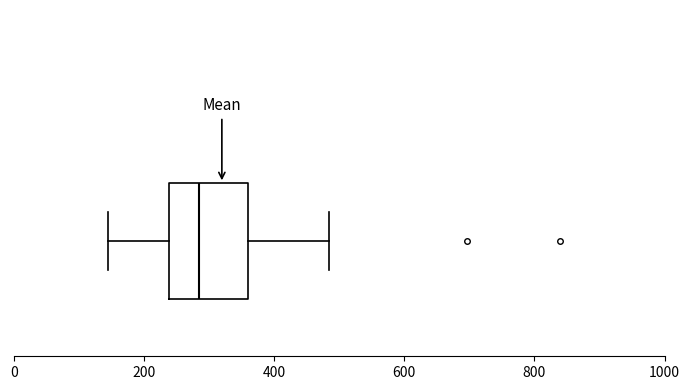

Transcribe this box plot: give where the median line is, the range the box spans, and where the two whiskers end, as read against the x-axis. The values are not printed on the chart, so give them approximately, as read against the axis.

median 280, box 240 to 360, whiskers 140 to 480